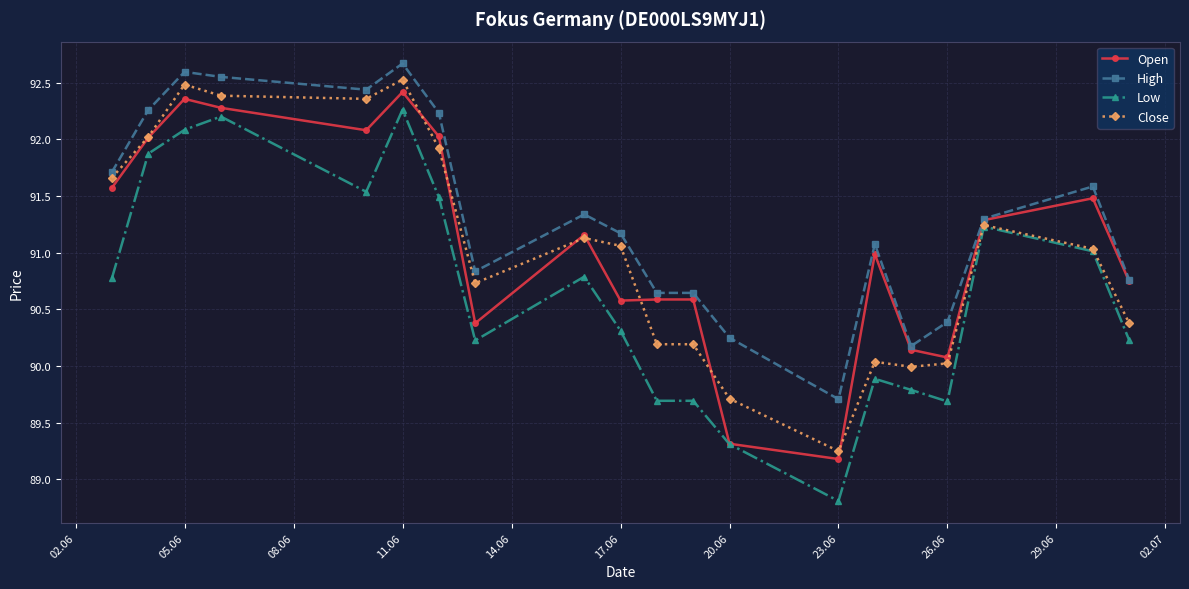

Which series has the largest total across all categories?

High